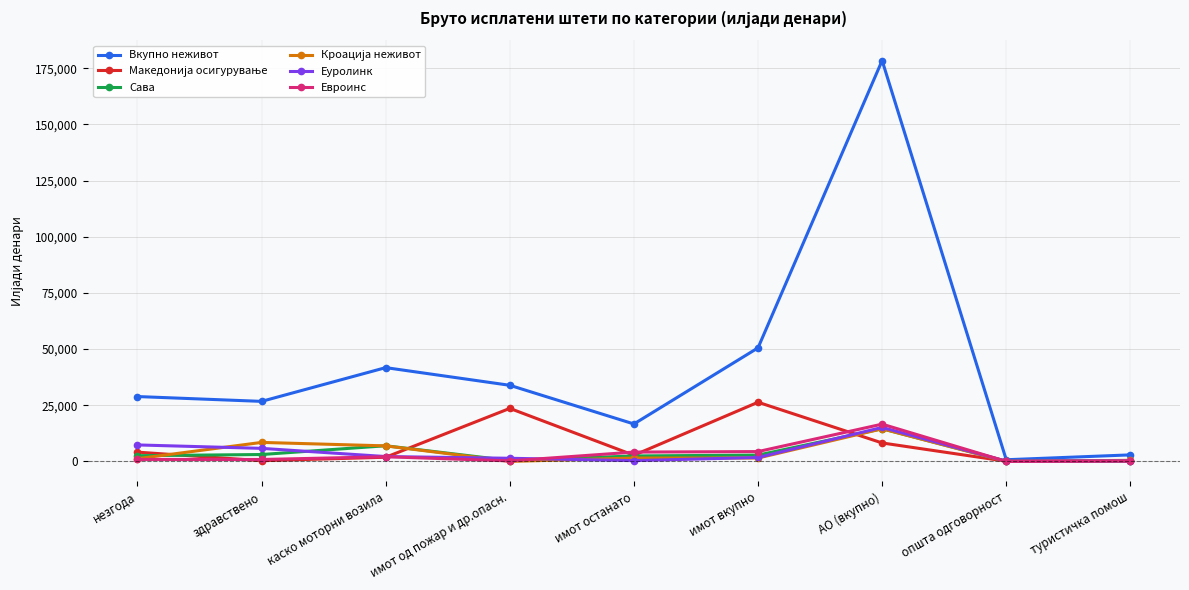

Does the chart have visible grid lines?

Yes